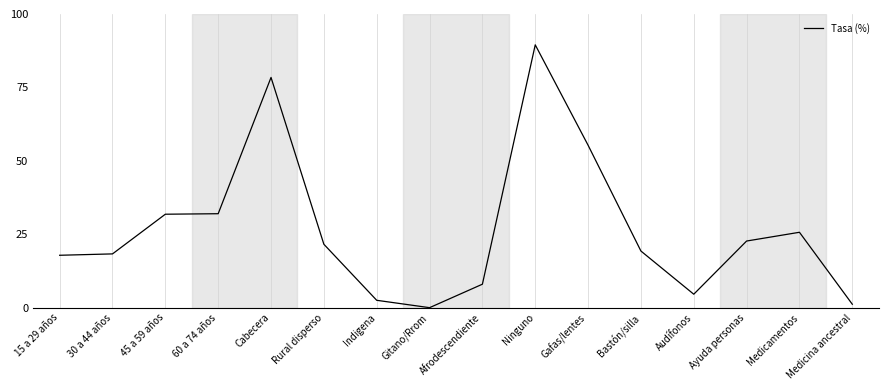

True or false: the data shows 5.4 at 15 a 29 años.

False